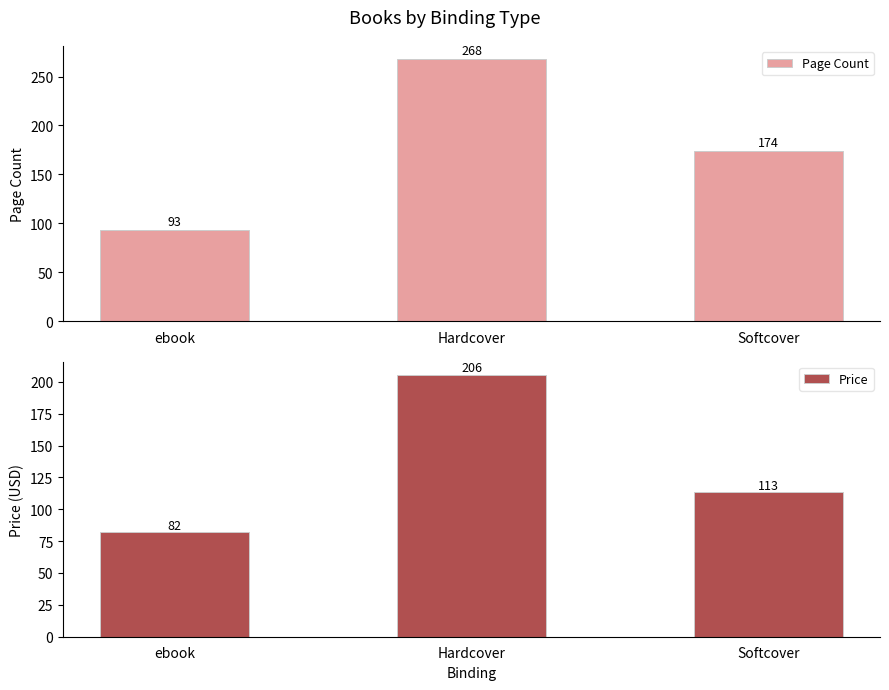

Reading left to right, extract all data points from this chart.

Page Count: 93.0	267.8	173.5
Price: 82.0	205.5	113.2